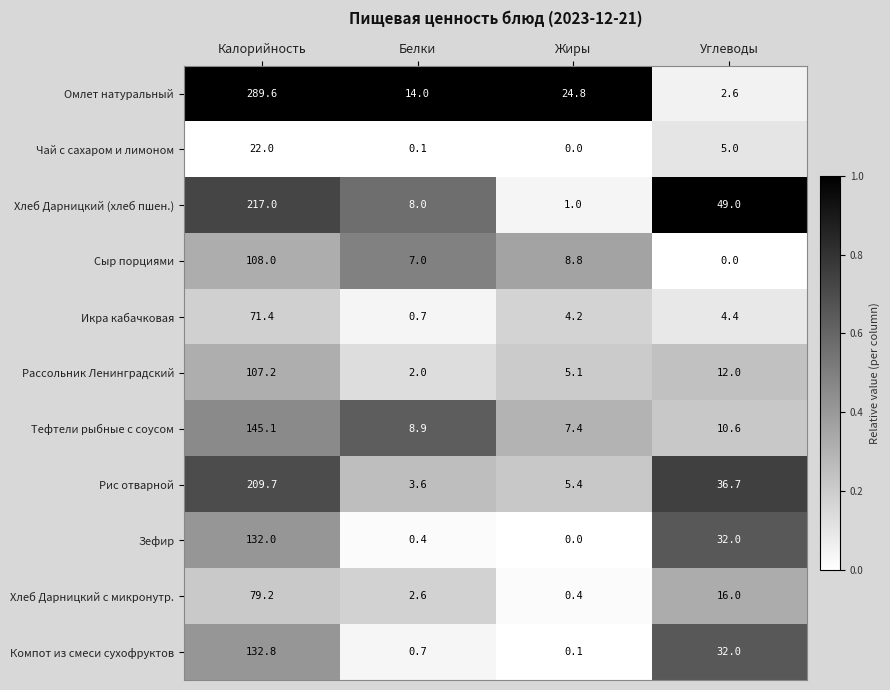

What is the maximum value shown in the chart?

289.6